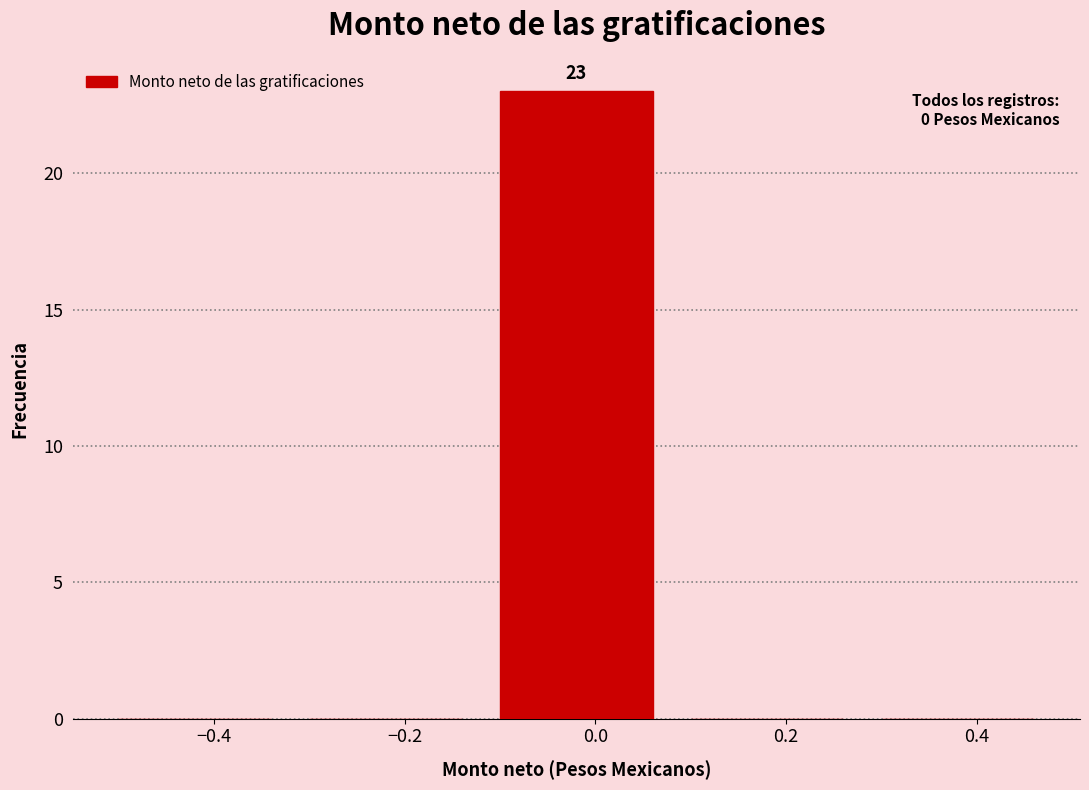

Which range on the x-axis has the tallest bar?

-0.1 to 0.1